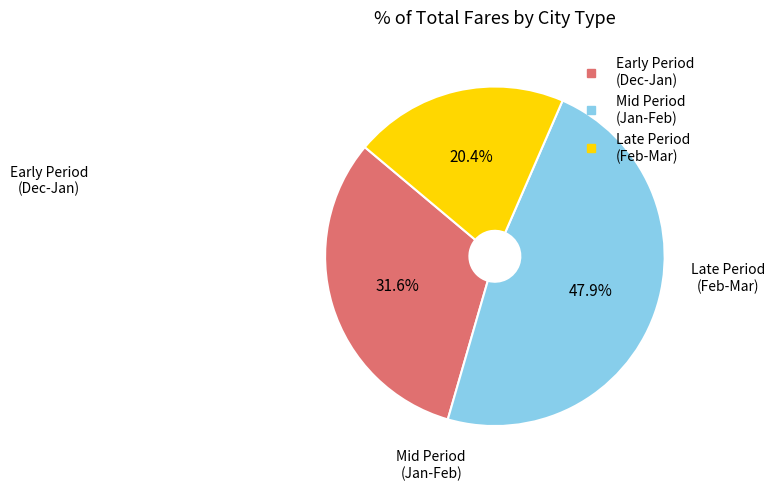

Is there a majority slice in this chart?

No